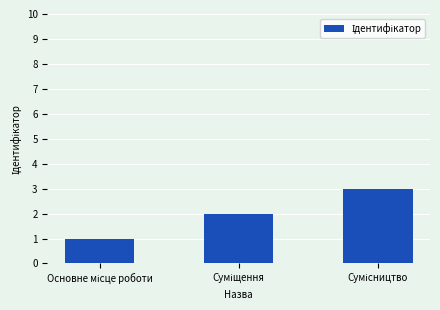

What is the greatest value displayed?

3